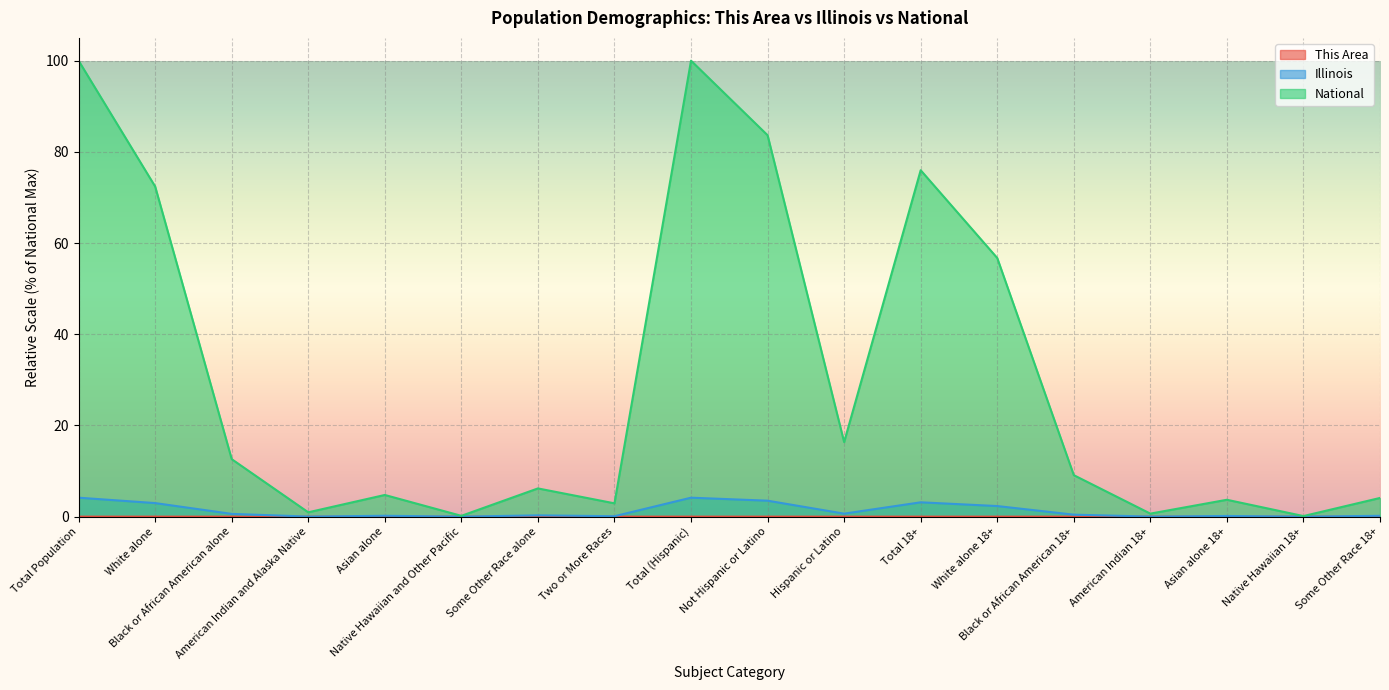

At which category does the chart reach its peak across all series?

Total Population